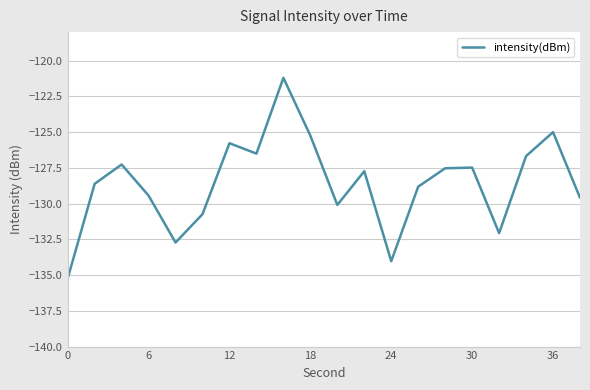

What is the smallest value displayed?

-135.2